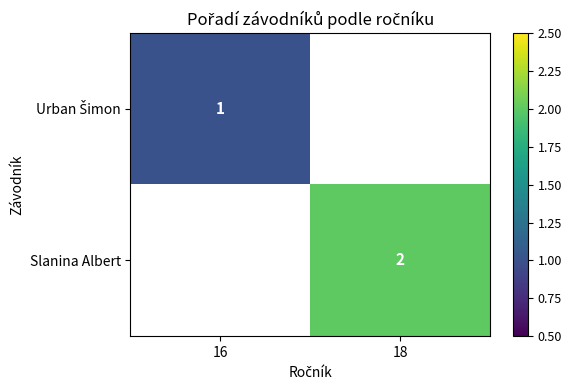

The Slanina Albert series shows 3 at 18. True or false?

False